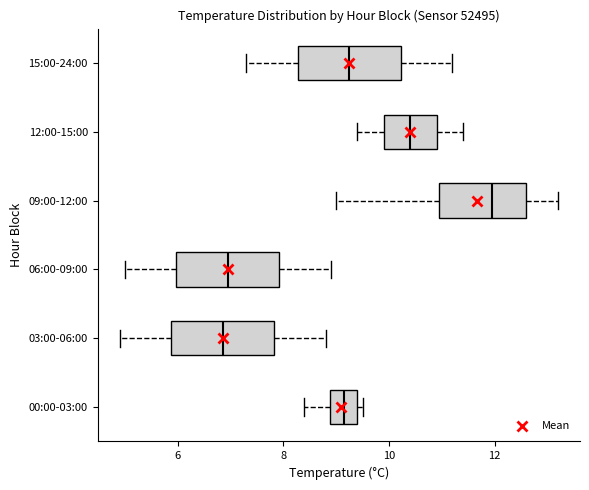

Reading bottom to top, read every box against the x-axis: the position of its median line, the range the box covers, and the ends of its whiskers. The values are not printed on the chart, so give them approximately, as read against the axis.

00:00-03:00: median 9.2, box 8.8 to 9.4, whiskers 8.4 to 9.6
03:00-06:00: median 6.8, box 5.8 to 7.8, whiskers 5.0 to 8.8
06:00-09:00: median 7.0, box 6.0 to 8.0, whiskers 5.0 to 9.0
09:00-12:00: median 12.0, box 11.0 to 12.6, whiskers 9.0 to 13.2
12:00-15:00: median 10.4, box 10.0 to 11.0, whiskers 9.4 to 11.4
15:00-24:00: median 9.2, box 8.2 to 10.2, whiskers 7.4 to 11.2